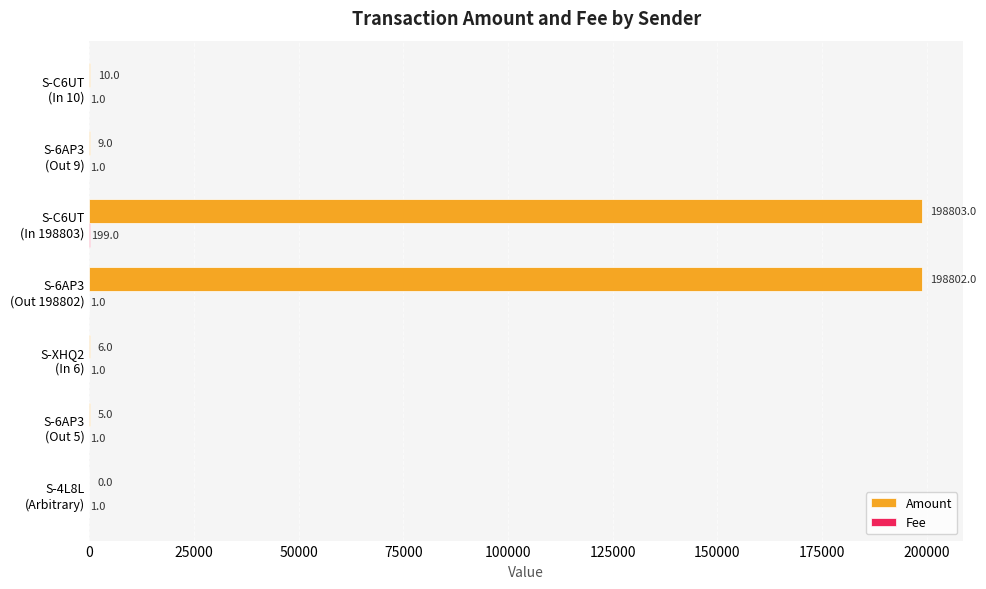

What is the maximum value shown in the chart?

198803